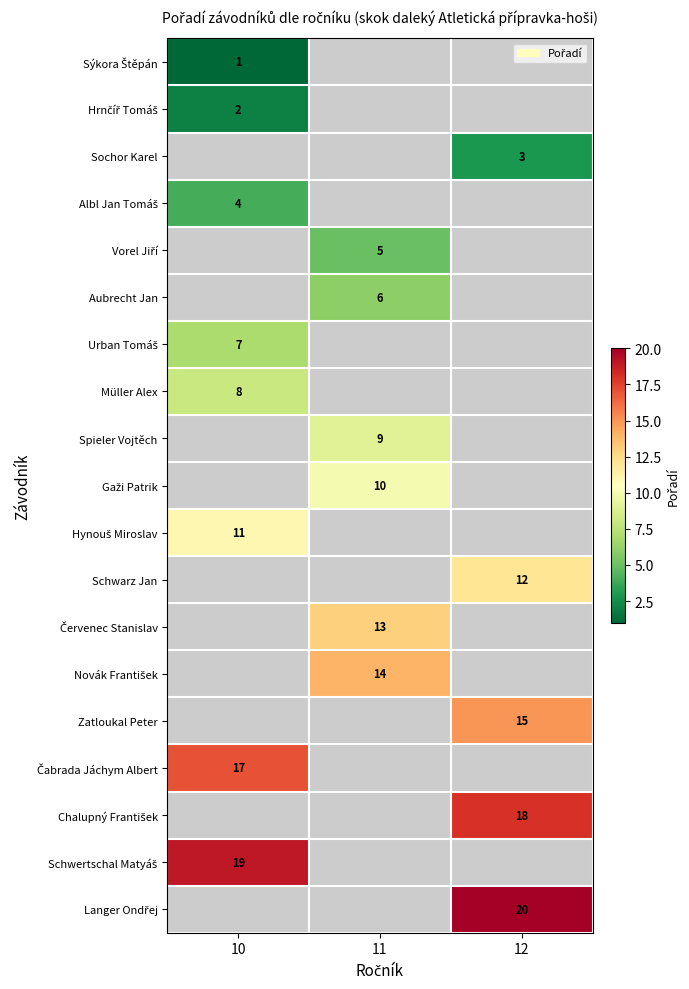

Is it true that Sochor Karel equals 3 at 12?

True